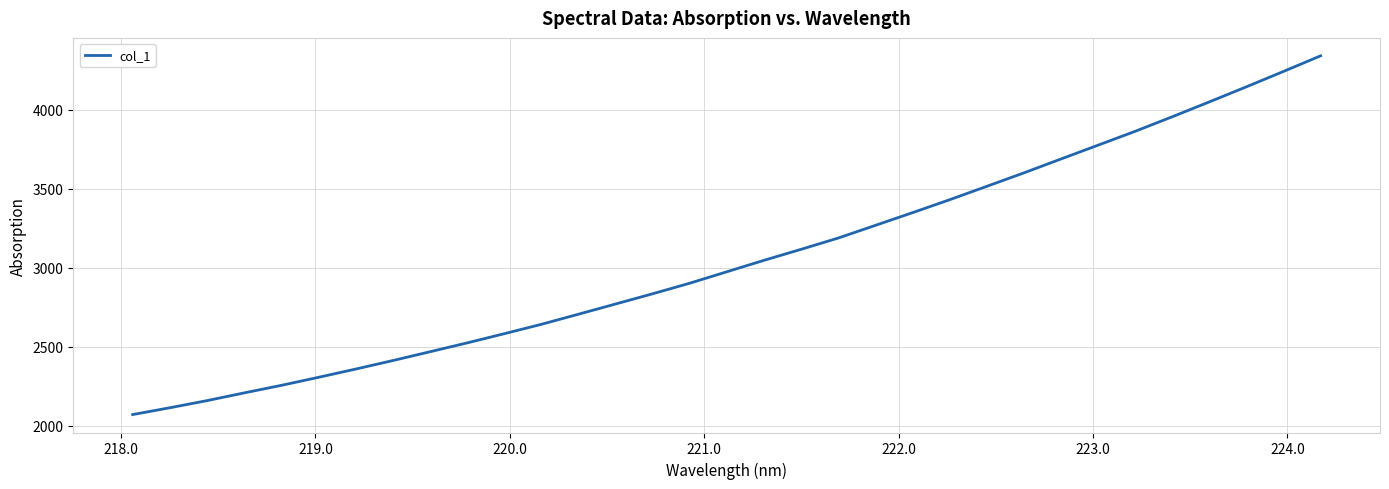

What is the smallest value displayed?

2071.0